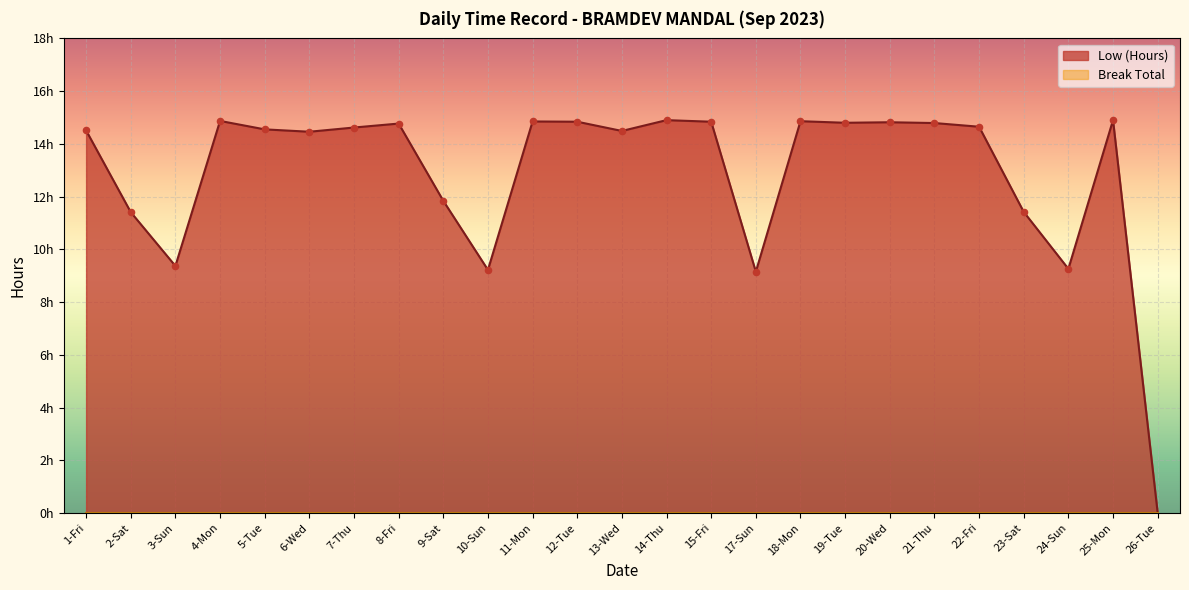

Which has a higher value, 25-Mon or 6-Wed?

25-Mon